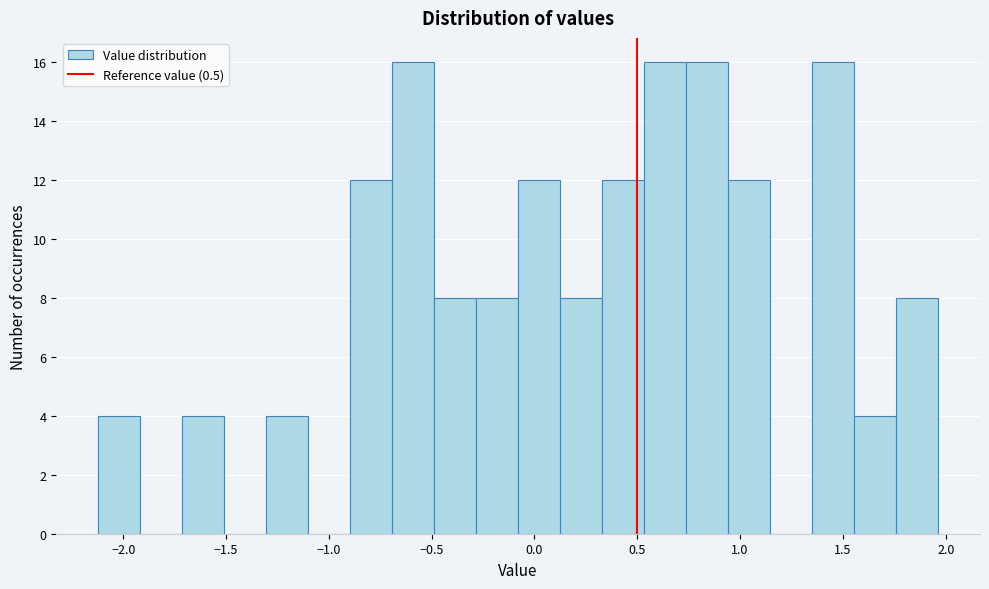

Reading left to right, transcribe this chart: for each bar, give the range it covers on the x-axis and its height. Neither the bar edges nor the heights are printed on the chart, so give them approximately, as read against the axes.

-2.10 to -1.90: 4
-1.90 to -1.70: 0
-1.70 to -1.50: 4
-1.50 to -1.30: 0
-1.30 to -1.10: 4
-1.10 to -0.90: 0
-0.90 to -0.70: 12
-0.70 to -0.50: 16
-0.50 to -0.30: 8
-0.30 to -0.10: 8
-0.10 to 0.10: 12
0.10 to 0.35: 8
0.35 to 0.55: 12
0.55 to 0.75: 16
0.75 to 0.95: 16
0.95 to 1.15: 12
1.15 to 1.35: 0
1.35 to 1.55: 16
1.55 to 1.75: 4
1.75 to 1.95: 8